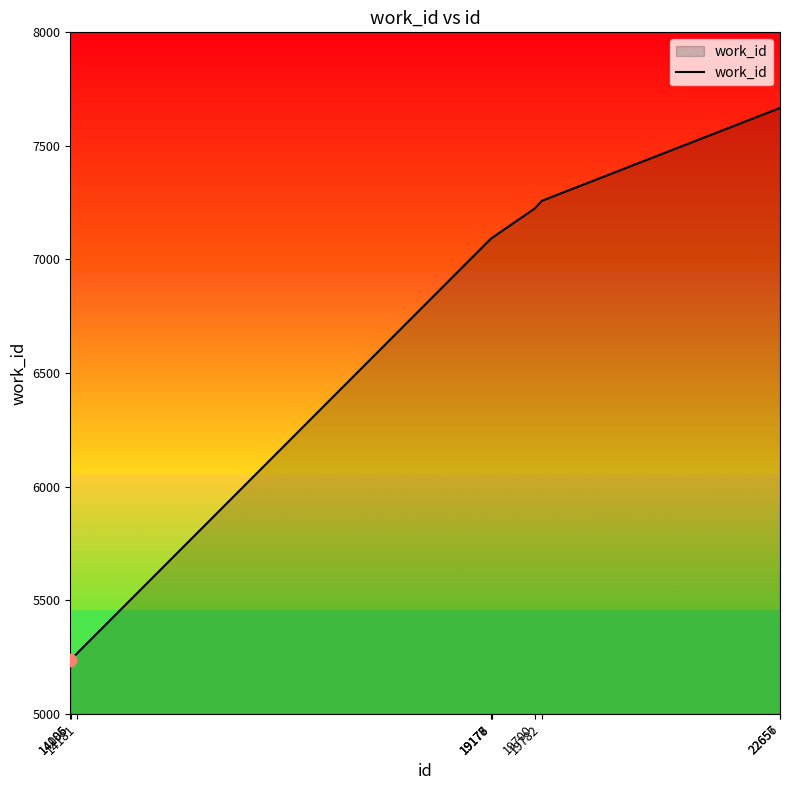

Between 14105 and 19700, which is larger?

19700